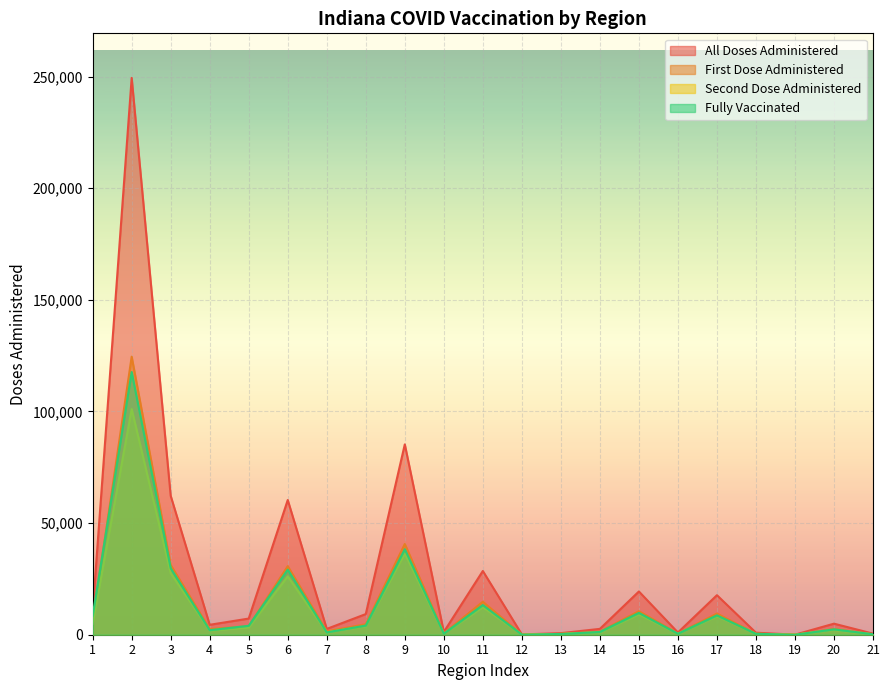

True or false: fully_vaccinated and second_dose_administered cross at least once.

False